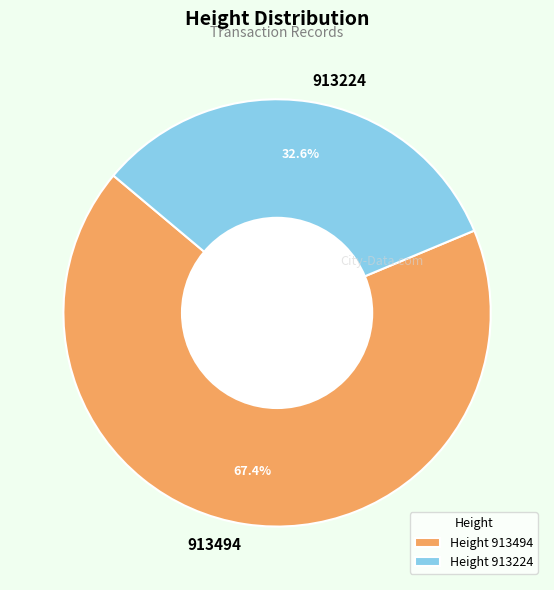

Count the number of slices in the pie.

2